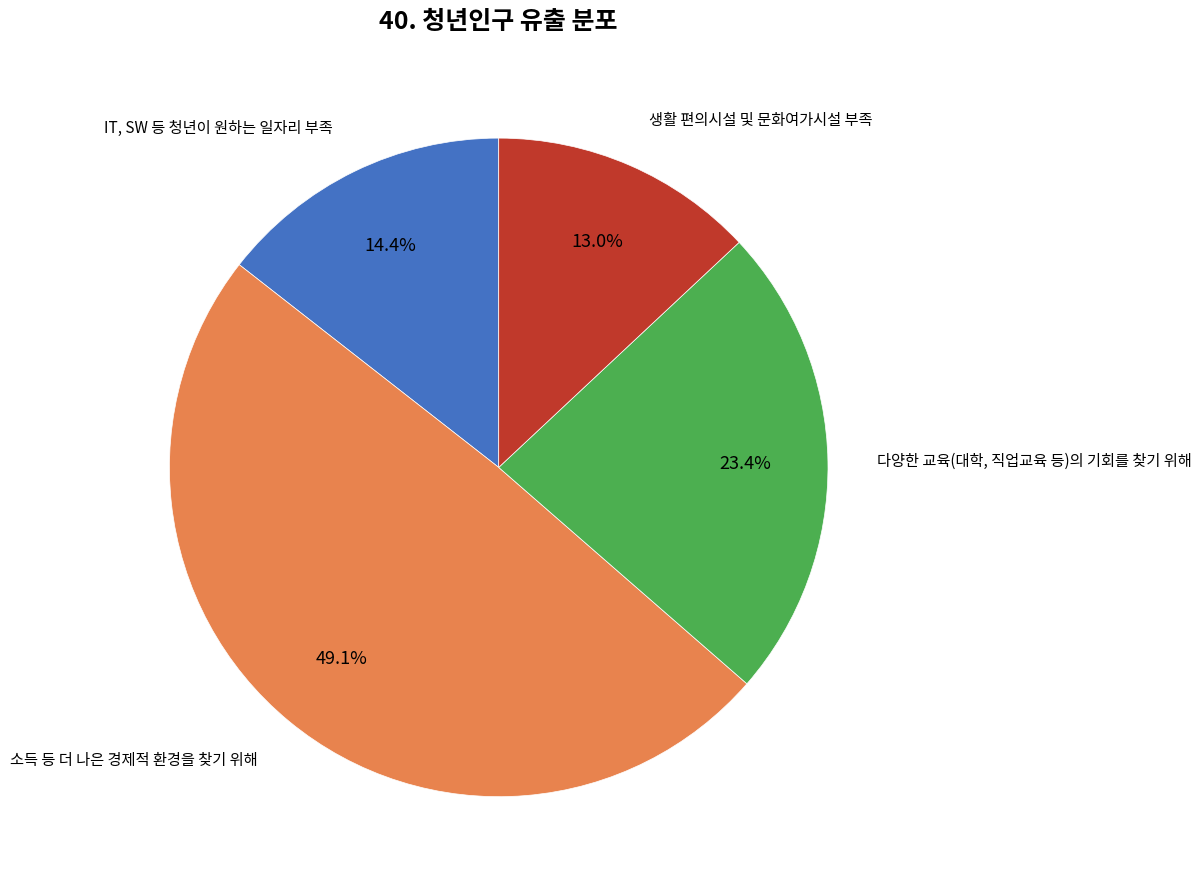

Is there any slice that represents more than half of the pie?

No